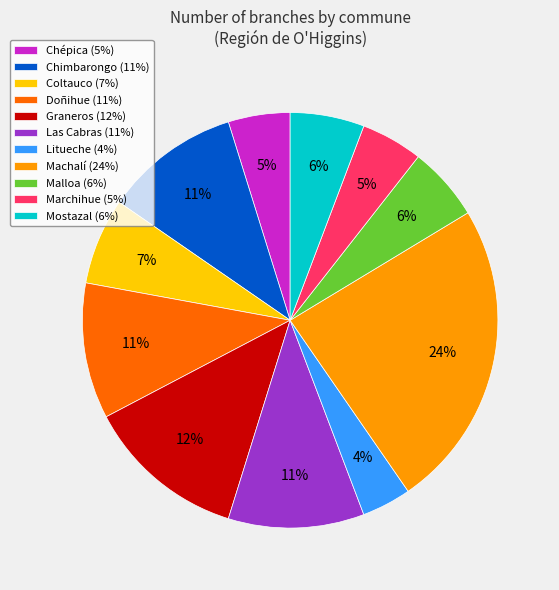

Do Doñihue (11%) and Litueche (4%) together represent more than half of the pie?

No